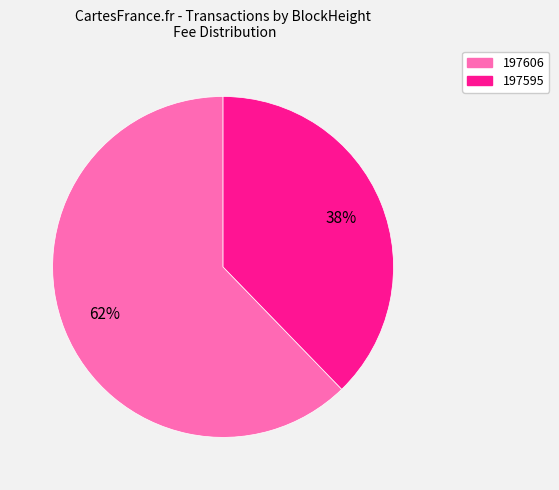

What is the largest slice in the pie chart?

197606